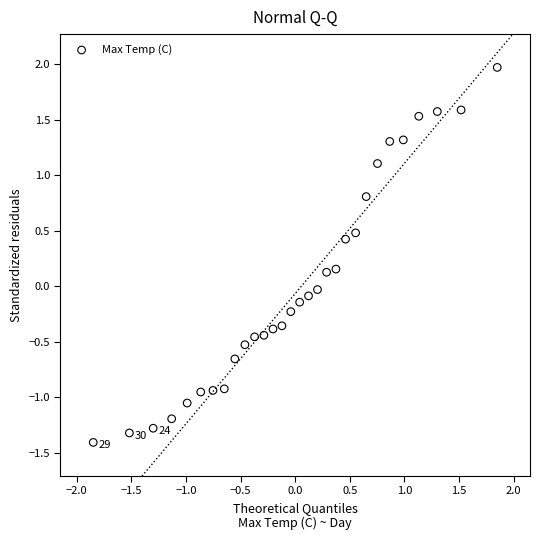

What is the range of Y values (max minus min)?

3.4